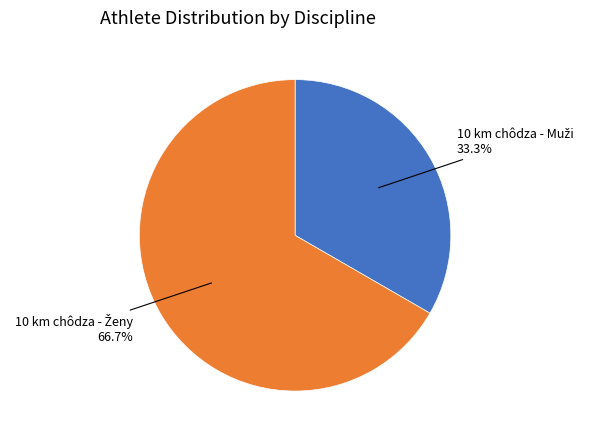

Does any single category account for the majority?

Yes